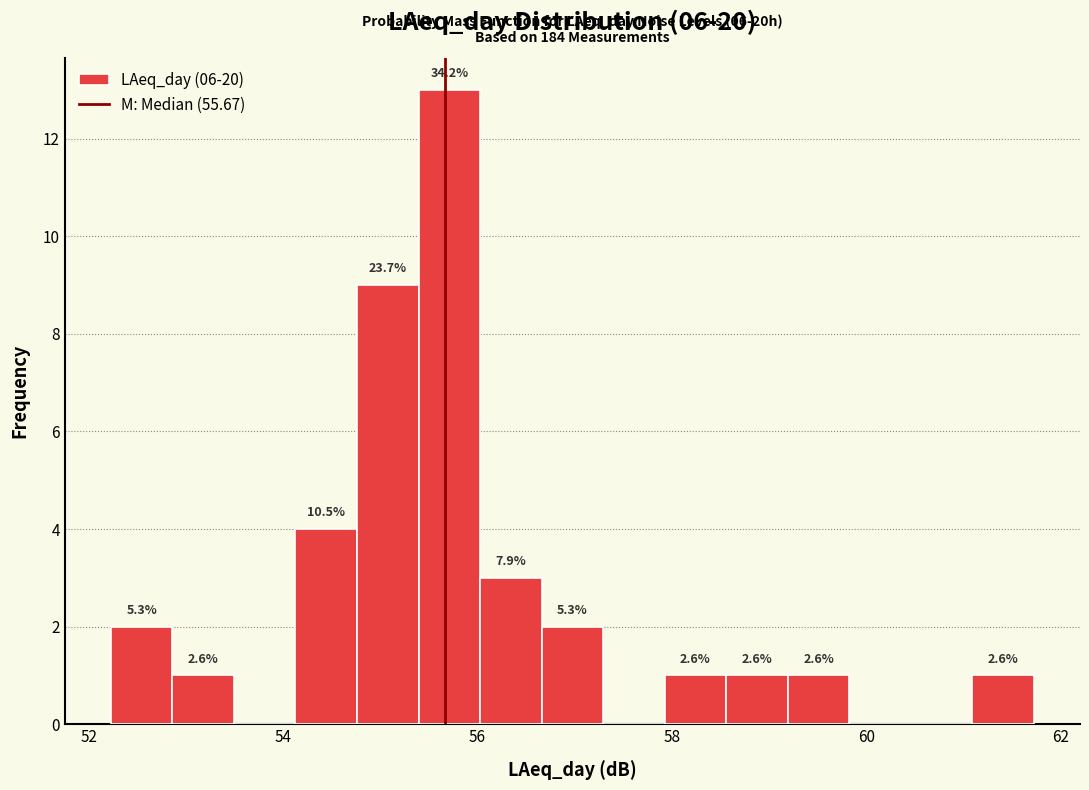

Around what value on the x-axis is the tallest bar? Give the approximate position of its centre, as read against the axis.

55.8